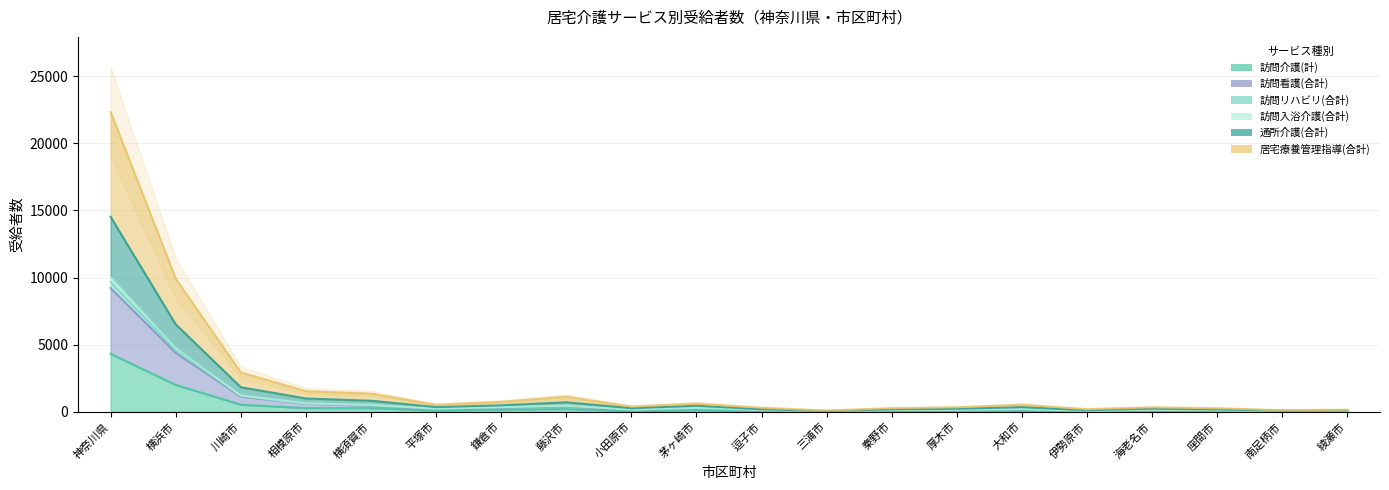

What is the spread (max minus min) of values at 厚木市?

263